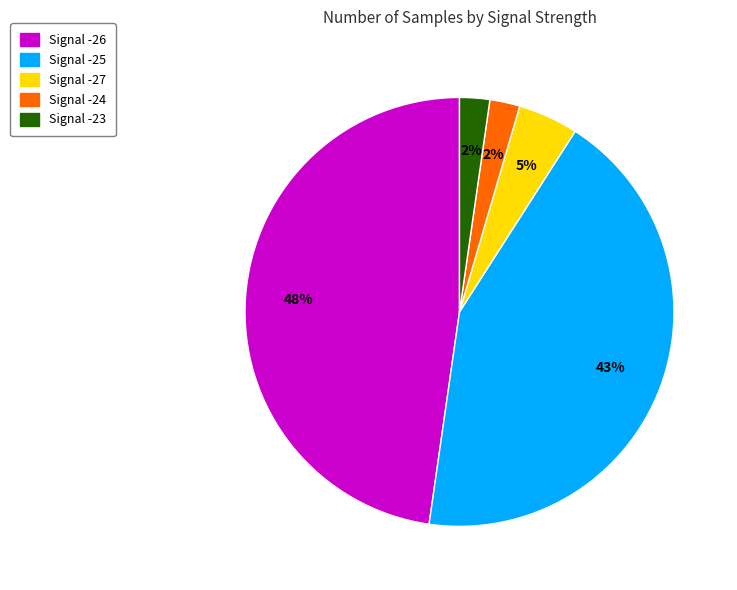

To the nearest percent, what percentage of the pie is Signal -26?

48%